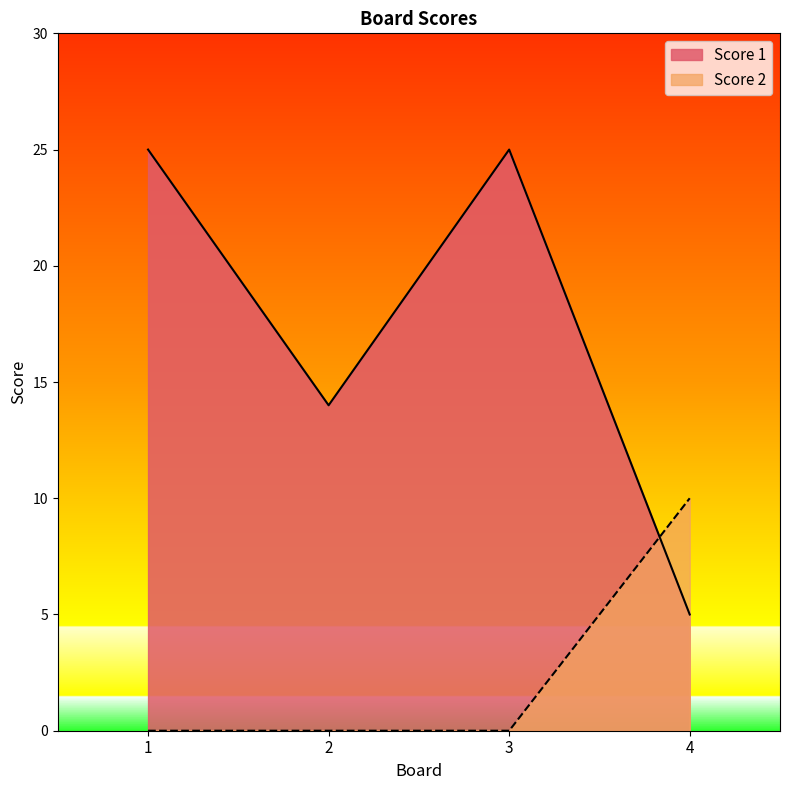

How many data points in Score 1 are less than 25?

2